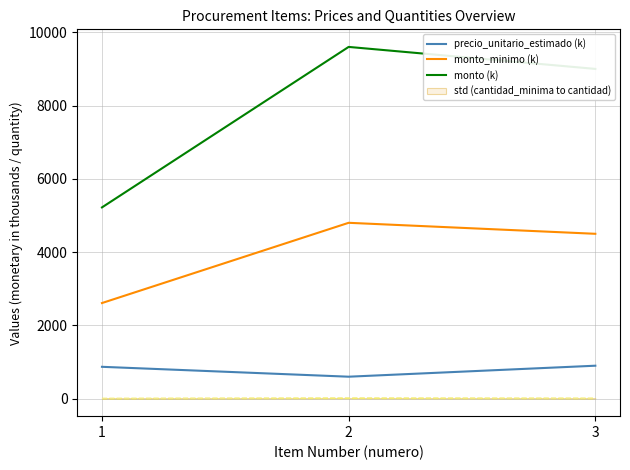

At which category is the sum across all series the highest?

2